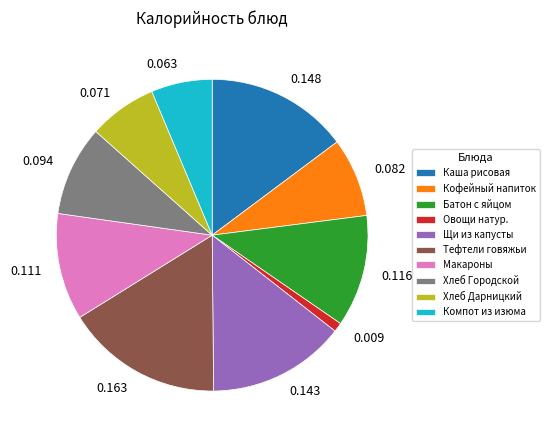

Is there any slice that represents more than half of the pie?

No